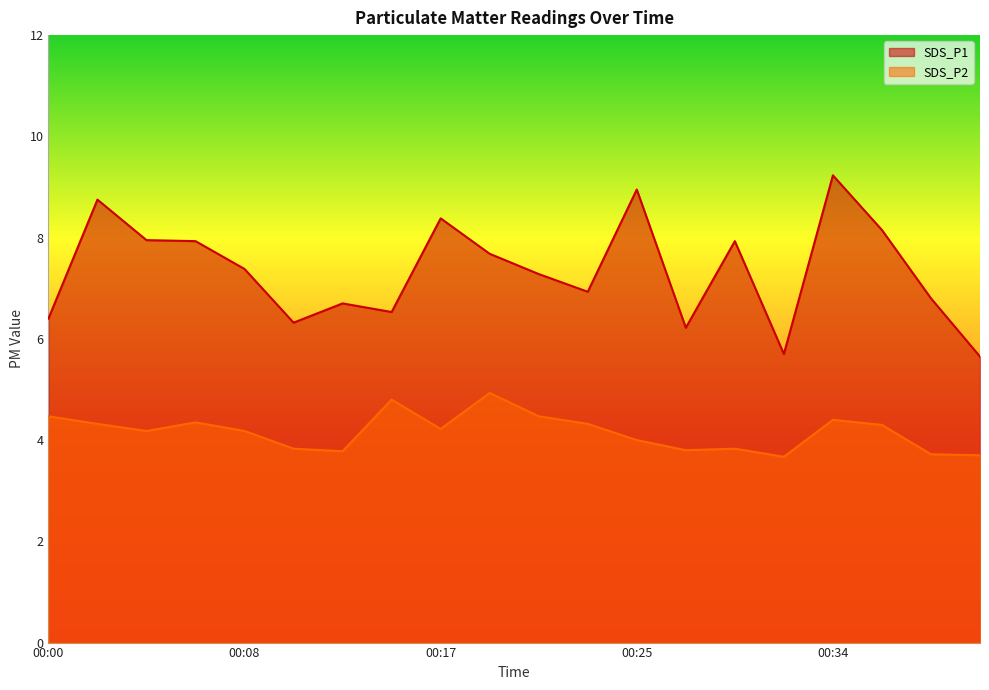

Which series has the largest total across all categories?

SDS_P1